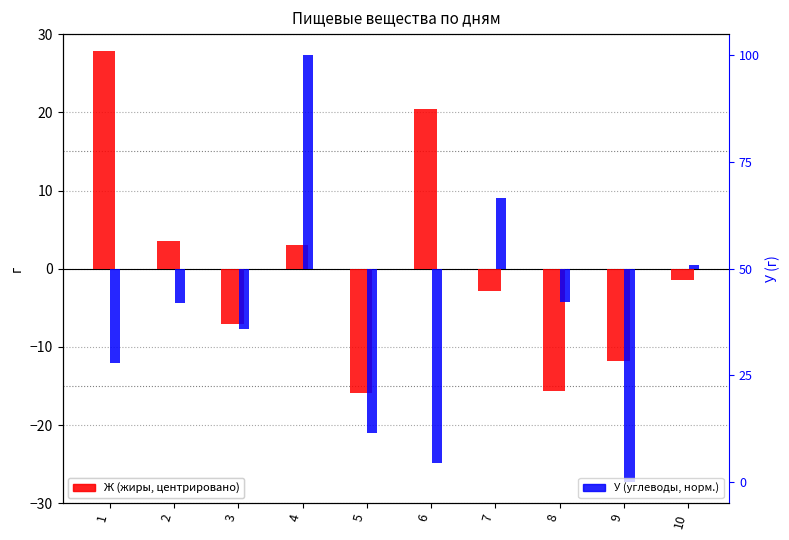

What is the highest value of the У (норм.) series?

50.0